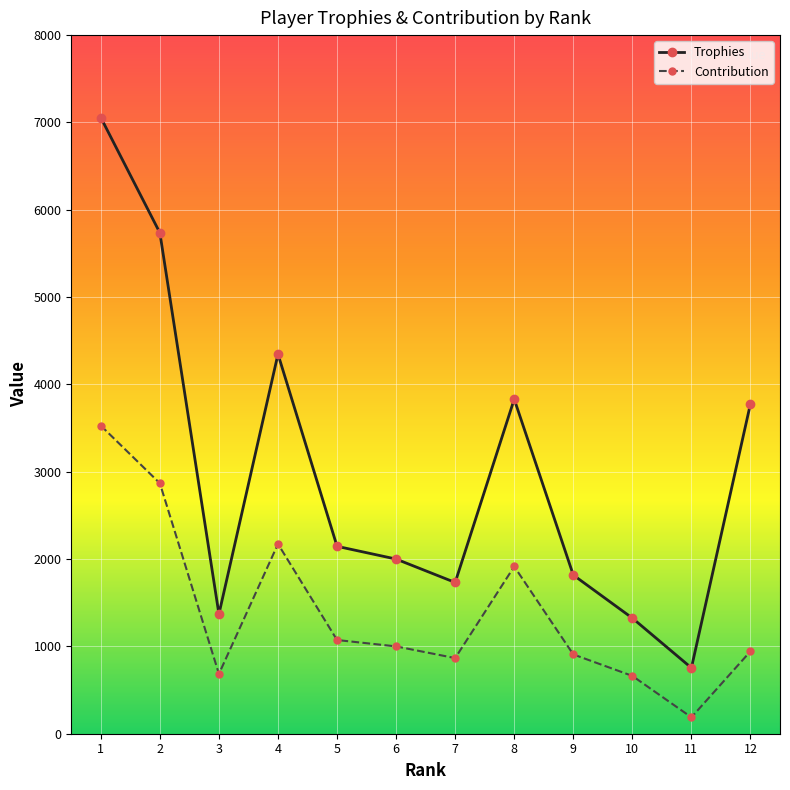

How many interior local peaks does the Trophies series have?

2